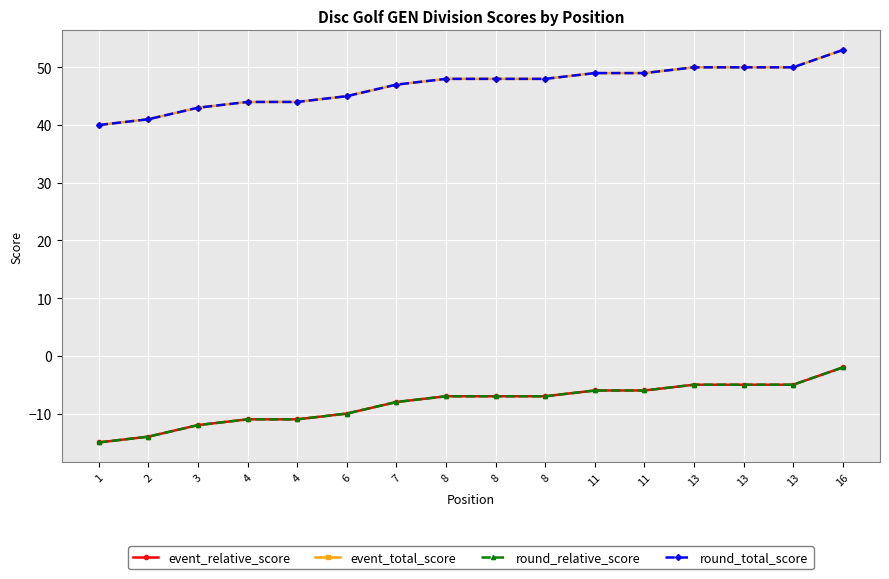

What is the sum of all round_total_score values?

749